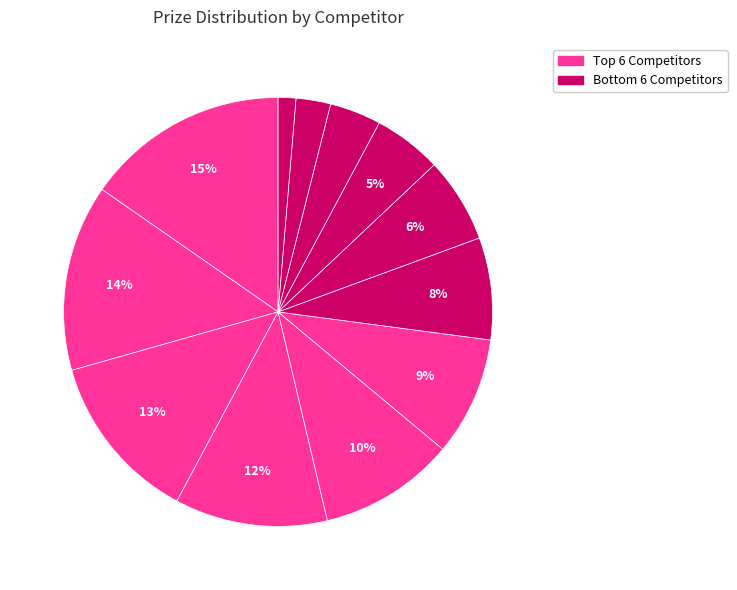

To the nearest percent, what is the average slice percentage?

8%